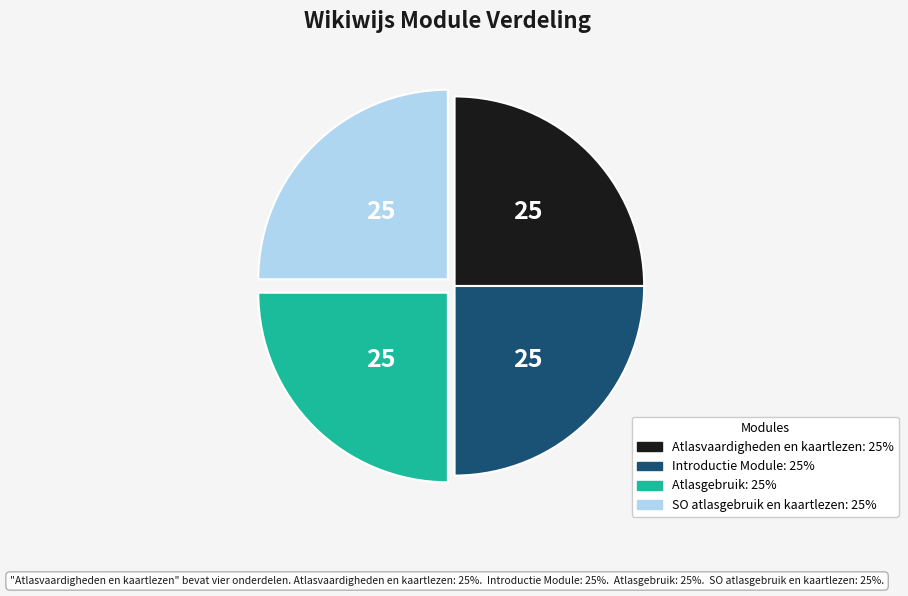

The Atlasvaardigheden en kaartlezen slice represents 25% of the pie. True or false?

True